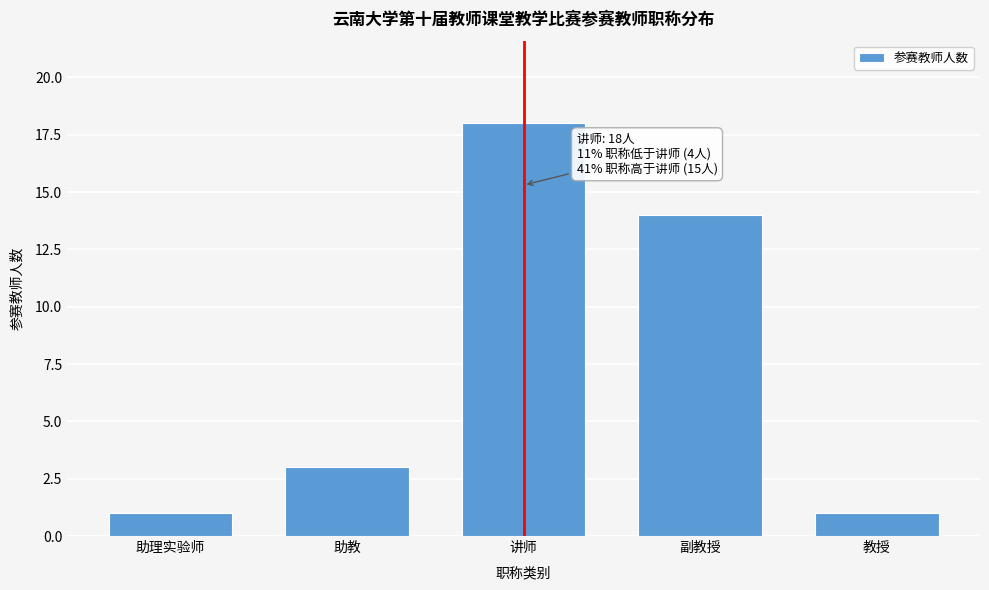

Reading left to right, transcribe all the data shown in this chart.

1	3	18	14	1